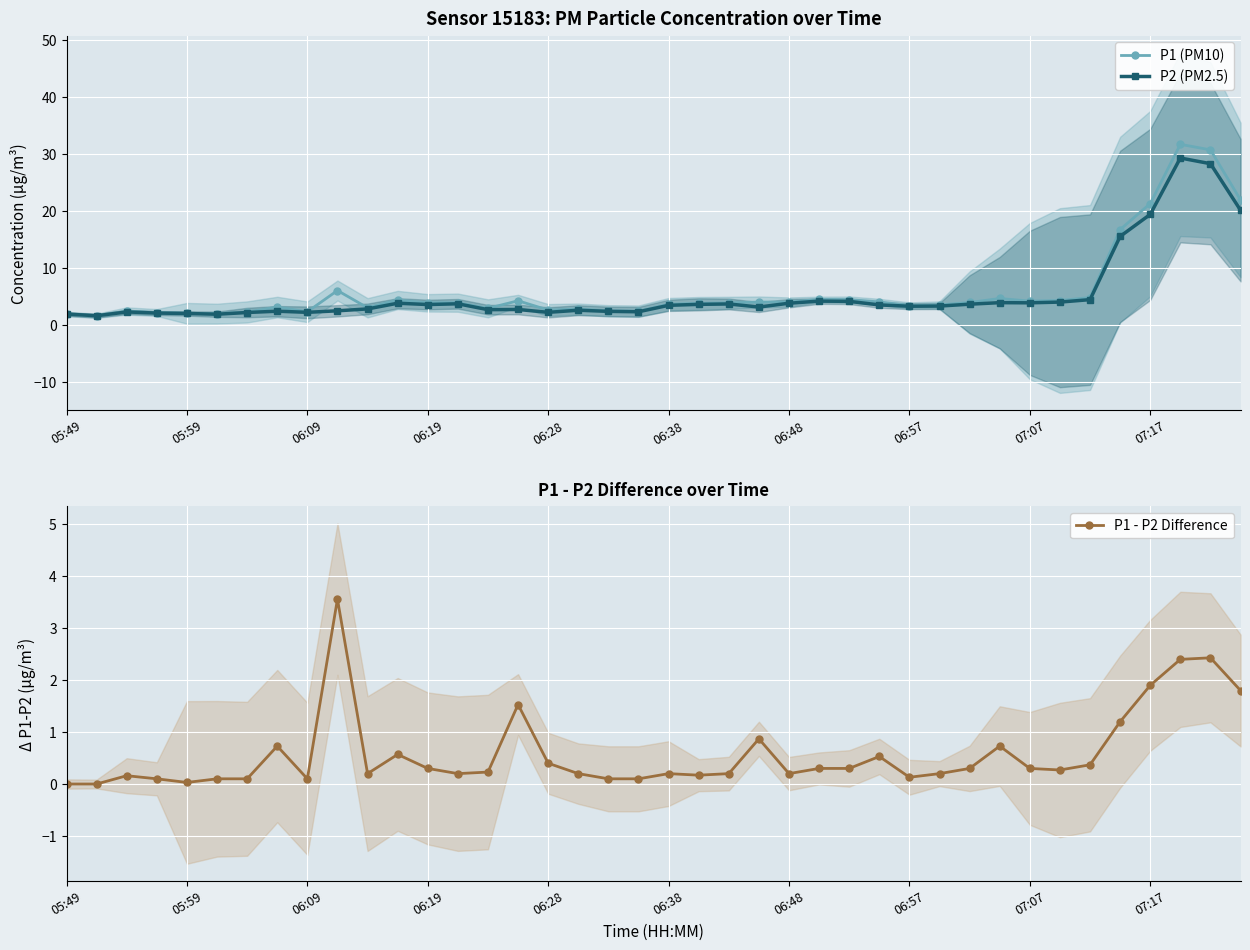

The value of P1 - P2 Difference at 07:17 is 0.8. True or false?

False